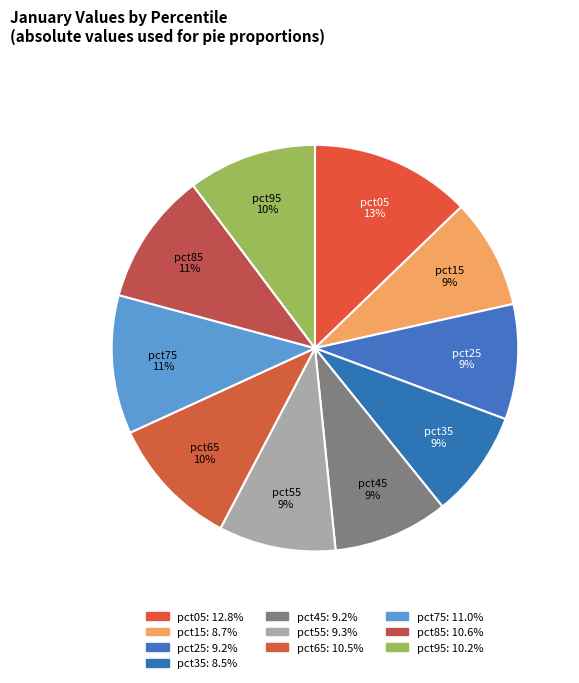

How many segments does this pie chart have?

10